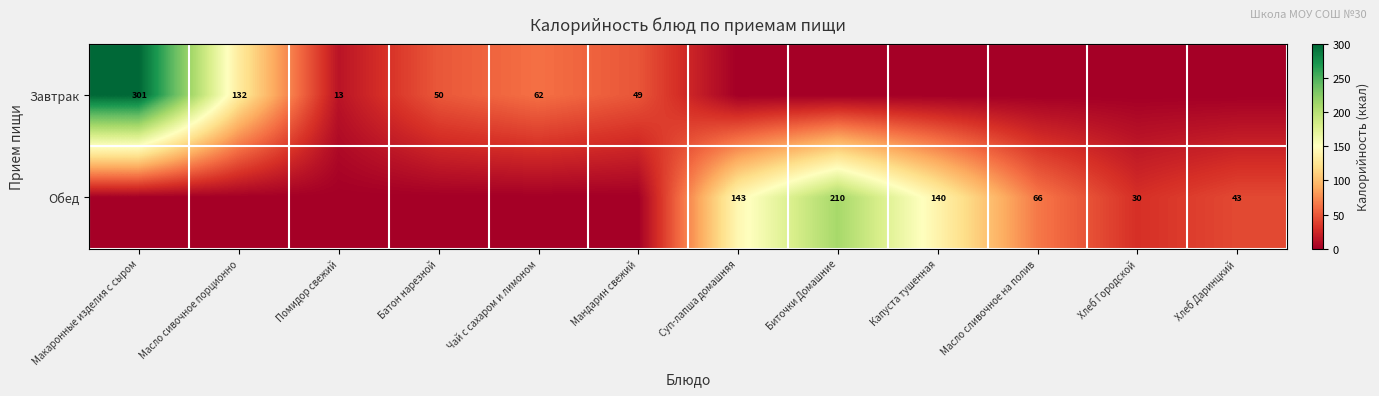

The Завтрак series shows 43 at Чай с сахаром и лимоном. True or false?

False